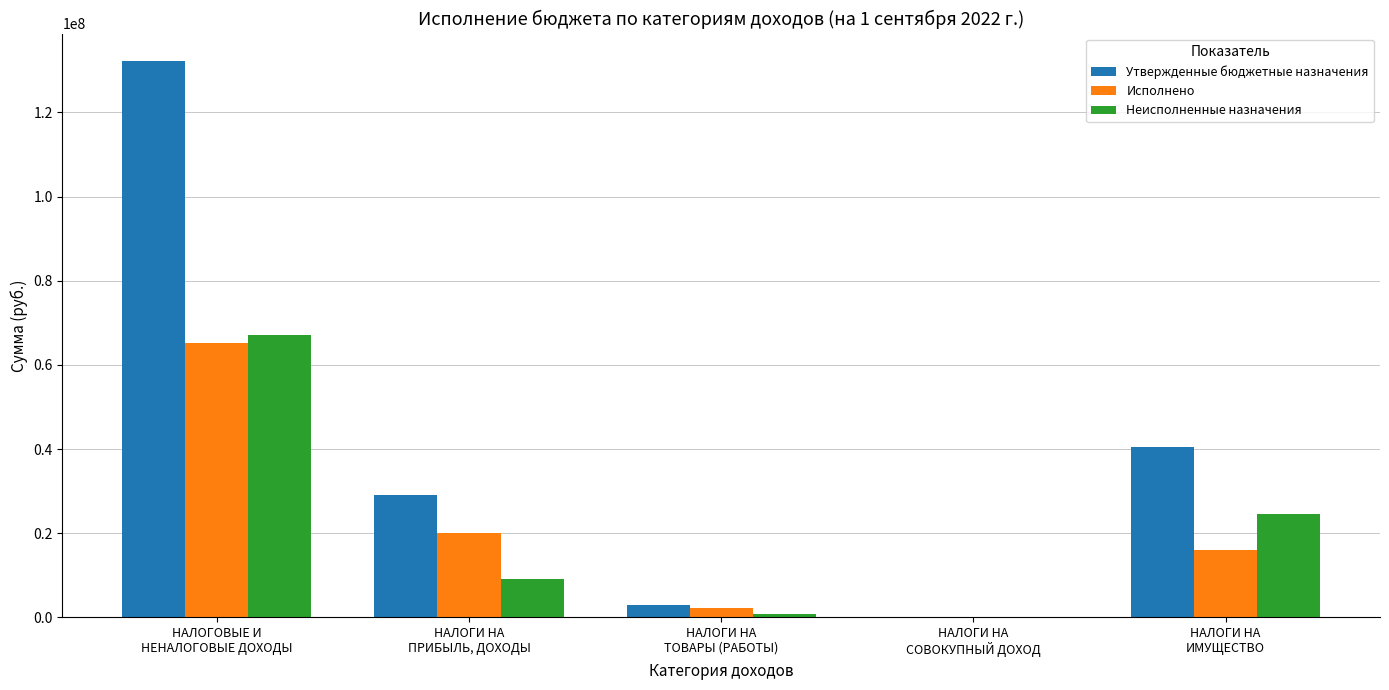

At which category is the sum across all series the highest?

НАЛОГОВЫЕ И
НЕНАЛОГОВЫЕ ДОХОДЫ